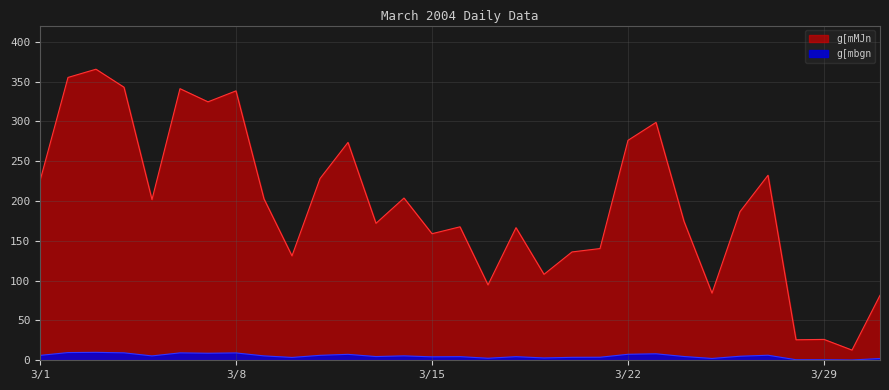

At which label does g[mMJn first exceed 186?

3/1